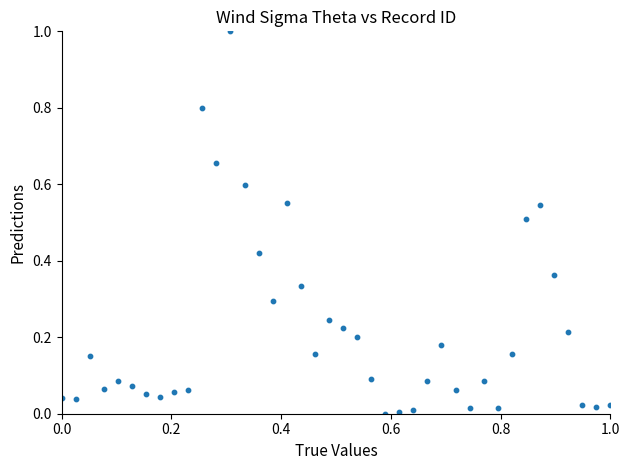

What is the range of Y values (max minus min)?

1.0